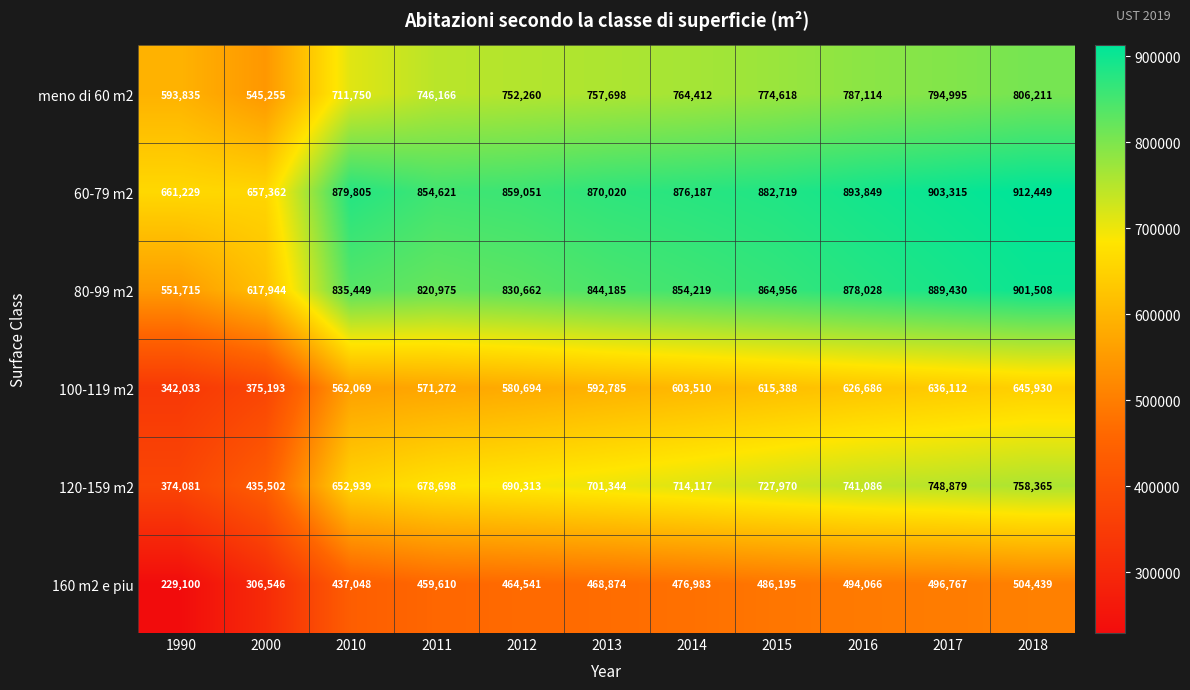

At how many categories does at least one series exceed 563143?

11